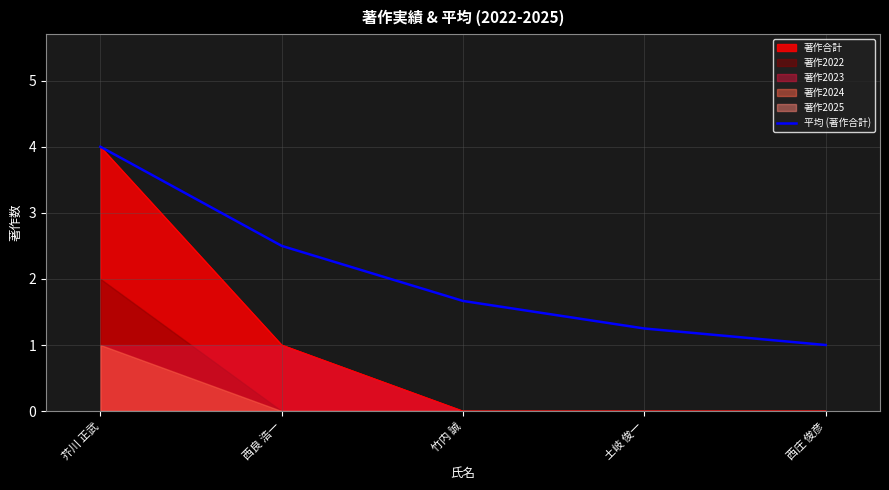

Reading right to left, what are all the values shown in this chart?

西庄 俊彦=1.0	土岐 俊一=1.2	竹内 誠=1.7	西良 浩一=2.5	芥川 正武=4.0